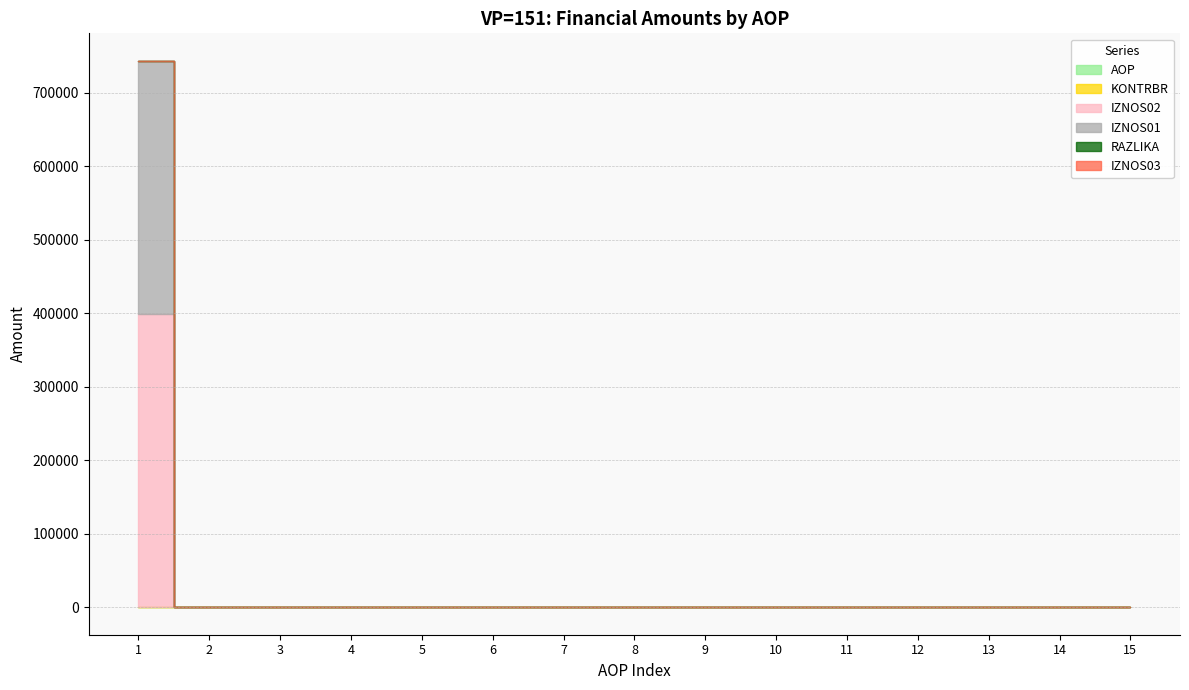

Rank the series by their maximum value, from lowest to highest.

IZNOS03, RAZLIKA, AOP, KONTRBR, IZNOS01, IZNOS02